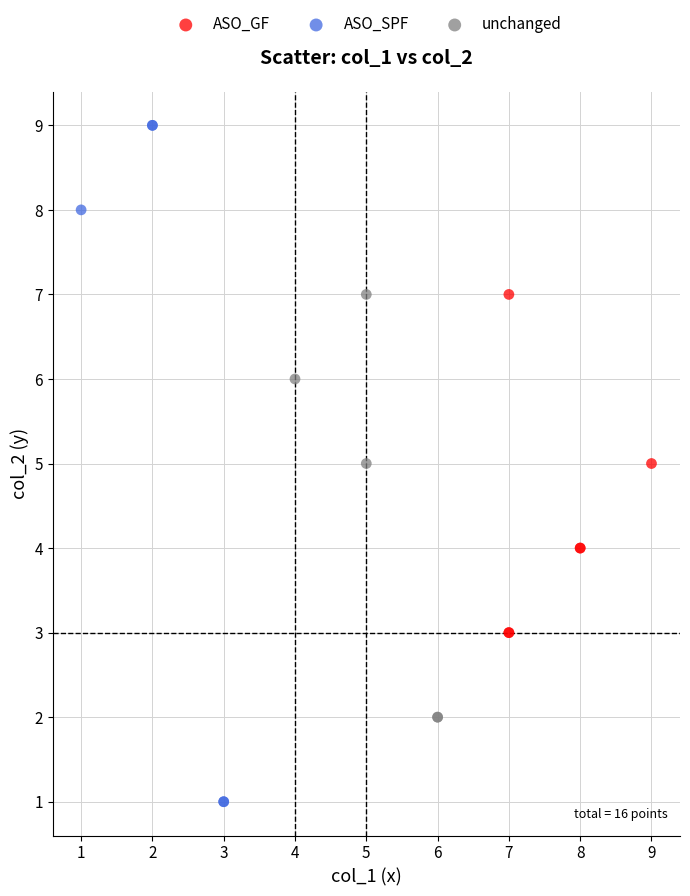

Which series contains the highest Y value?

ASO_SPF